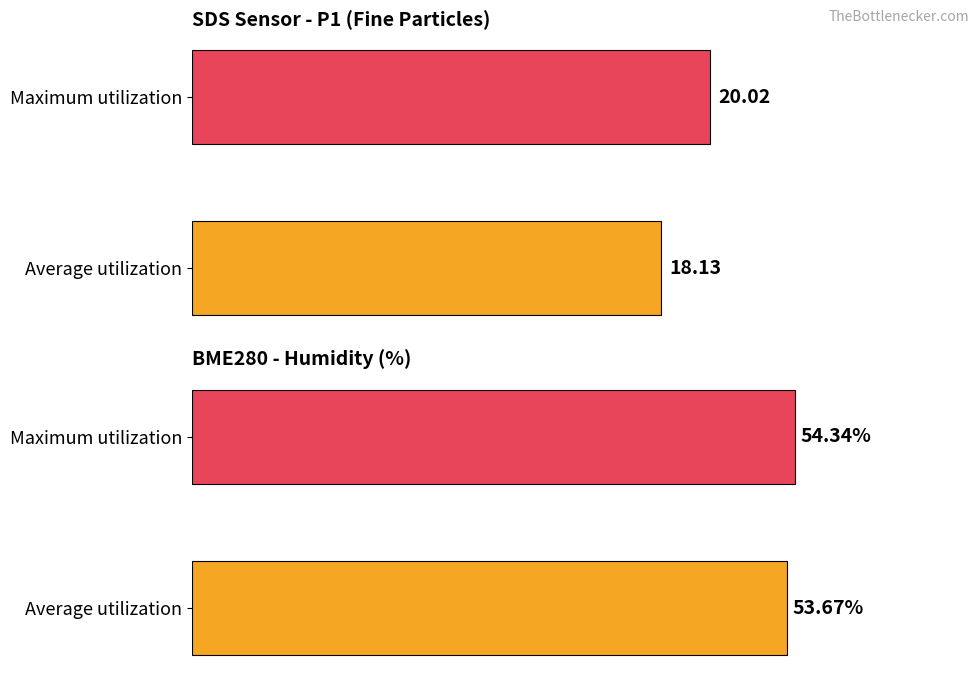

At 1, list the series in order from largest to smallest.

BME280_humidity, SDS_P1